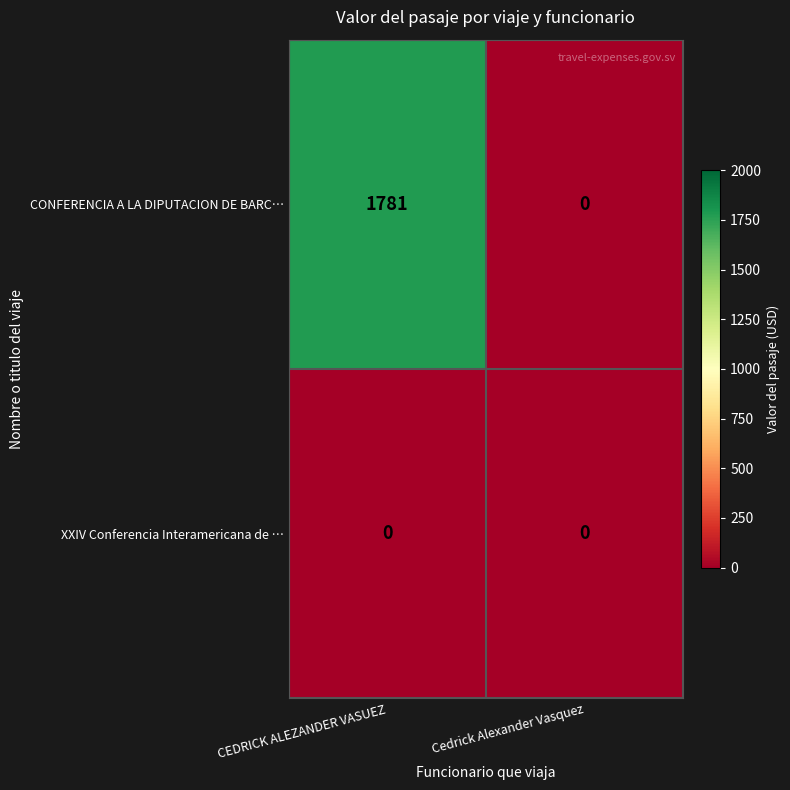

Which series has the largest total across all categories?

CONFERENCIA A LA DIPUTACION DE BARC…